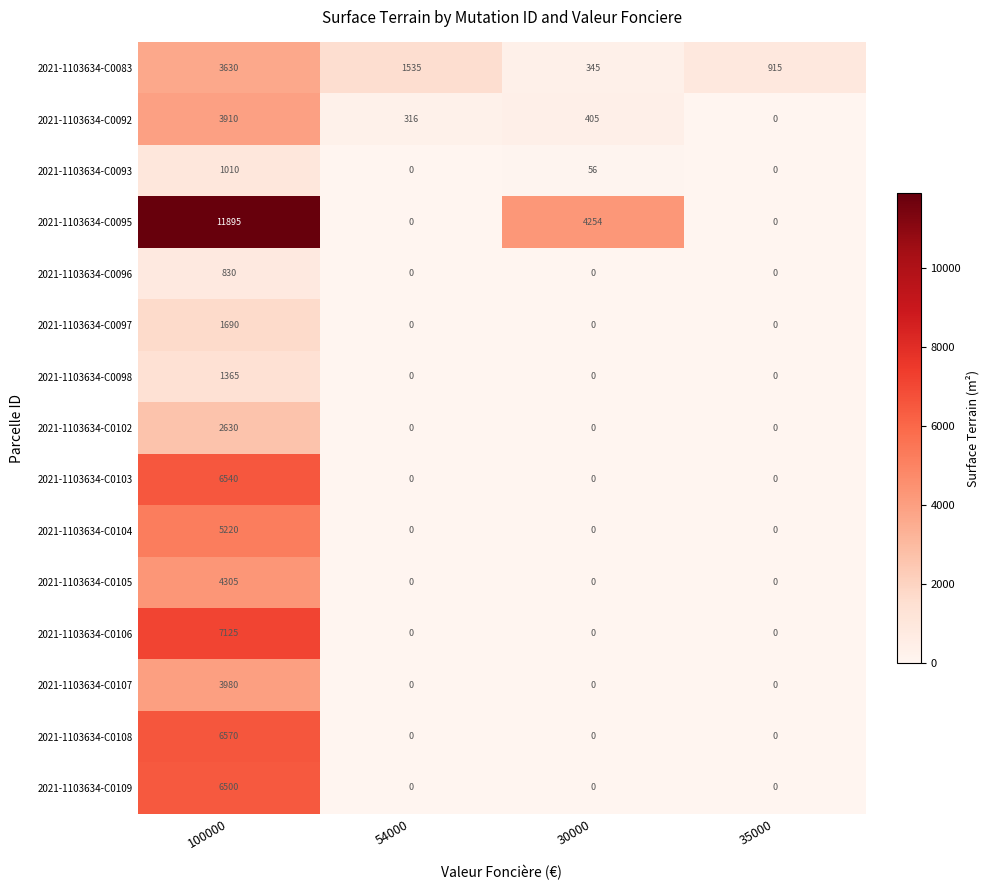

Which category has the highest value across all series?

100000